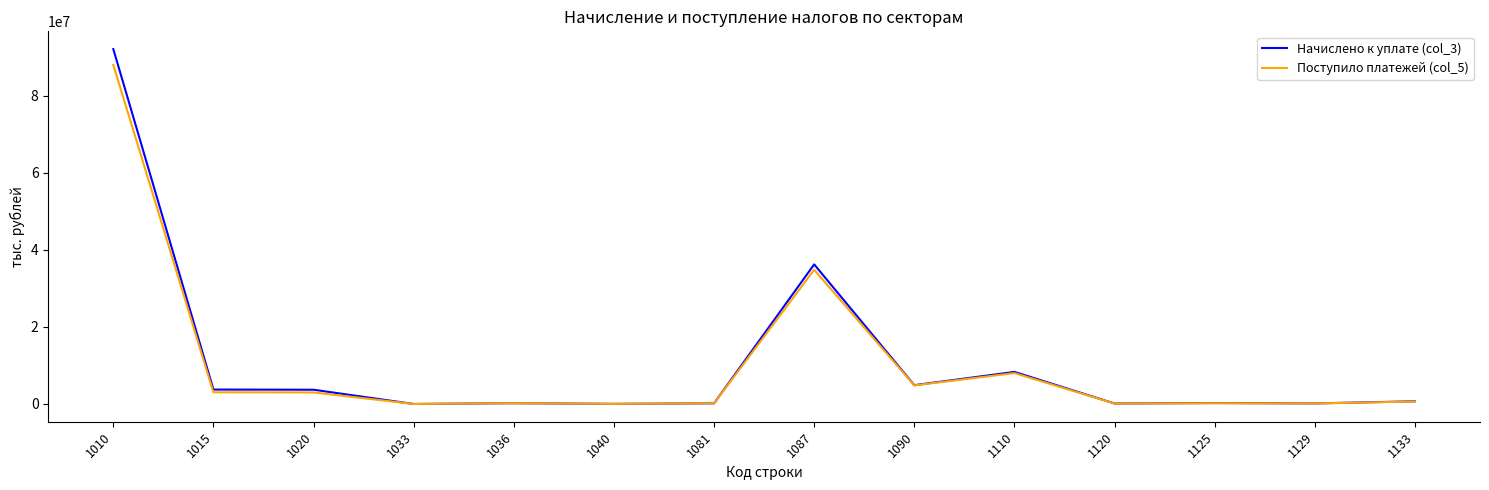

Is the value of Начислено к уплате (col_3) at 1090 greater than the value of Поступило платежей (col_5) at 1036?

Yes